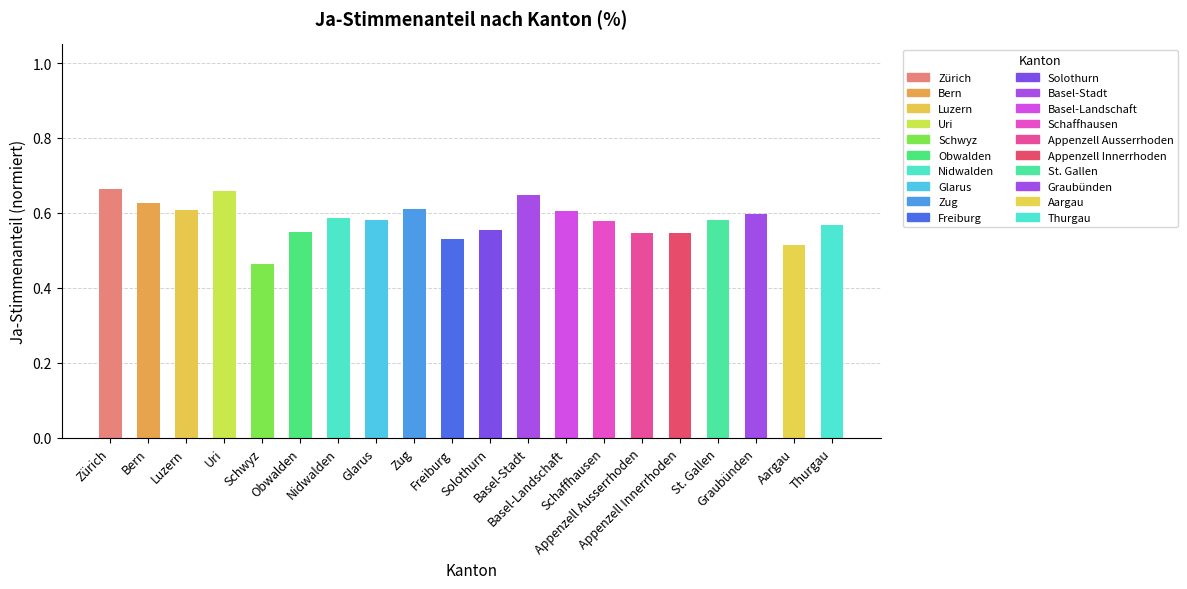

Which category has the lowest value across all series?

Schwyz